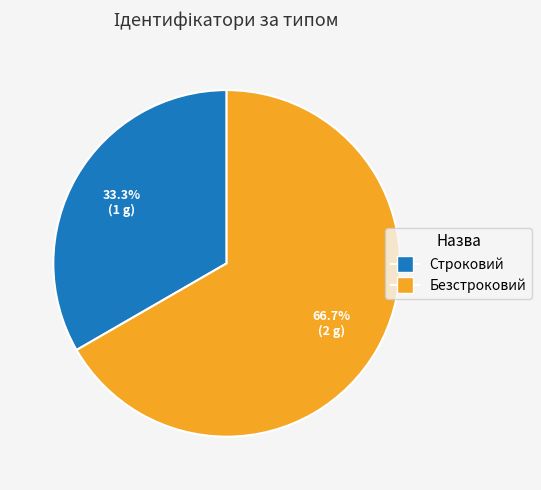

What is the ratio of the value at Безстроковий to the value at Строковий?

2.0